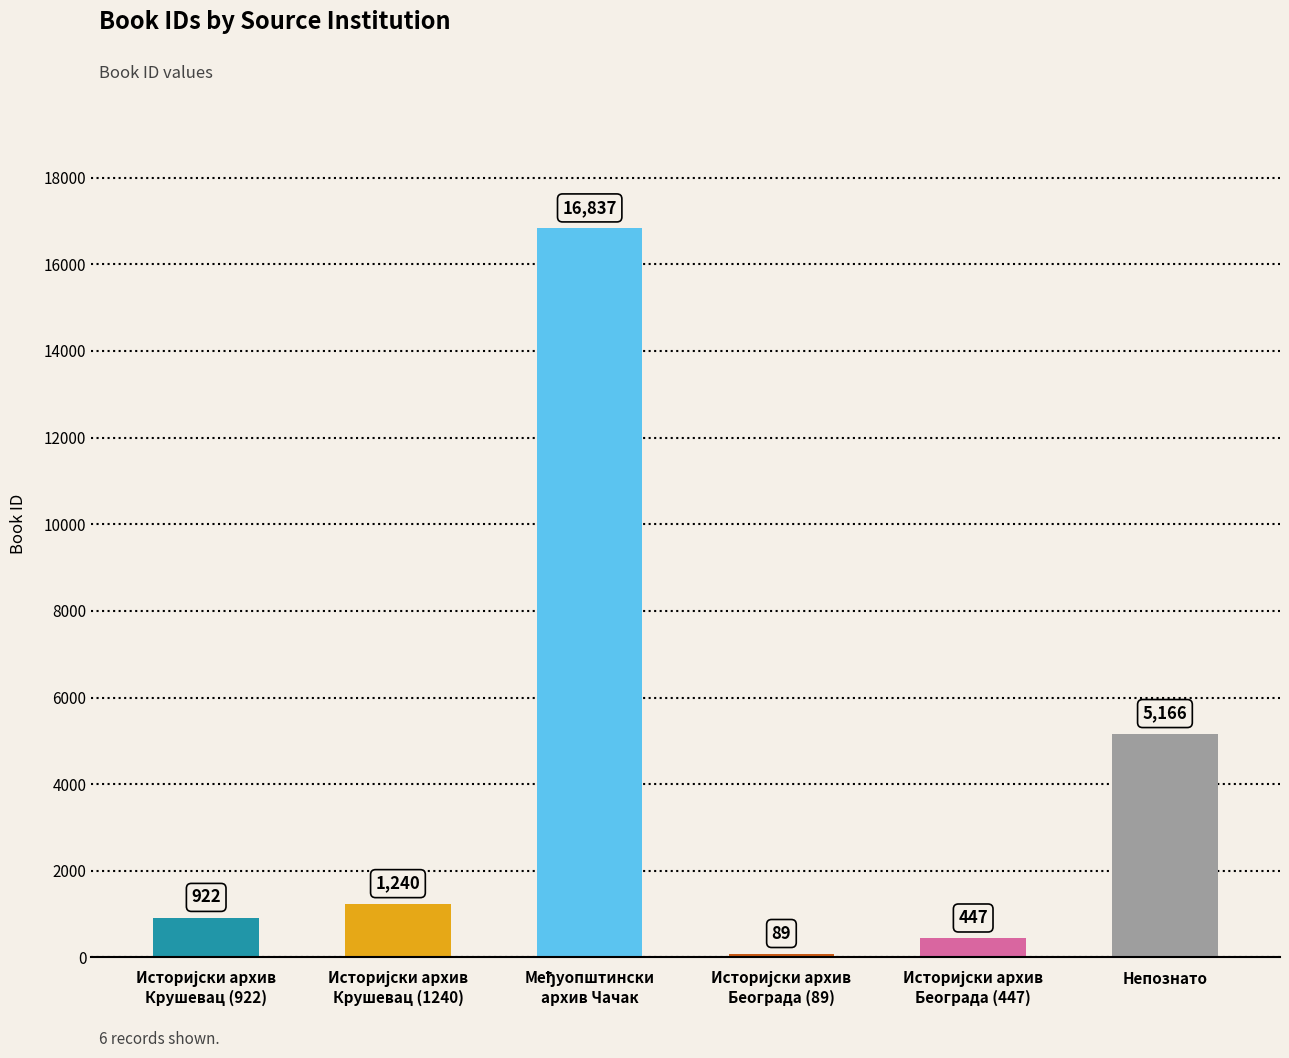

Is it true that the value at Непознато is 3564?

False